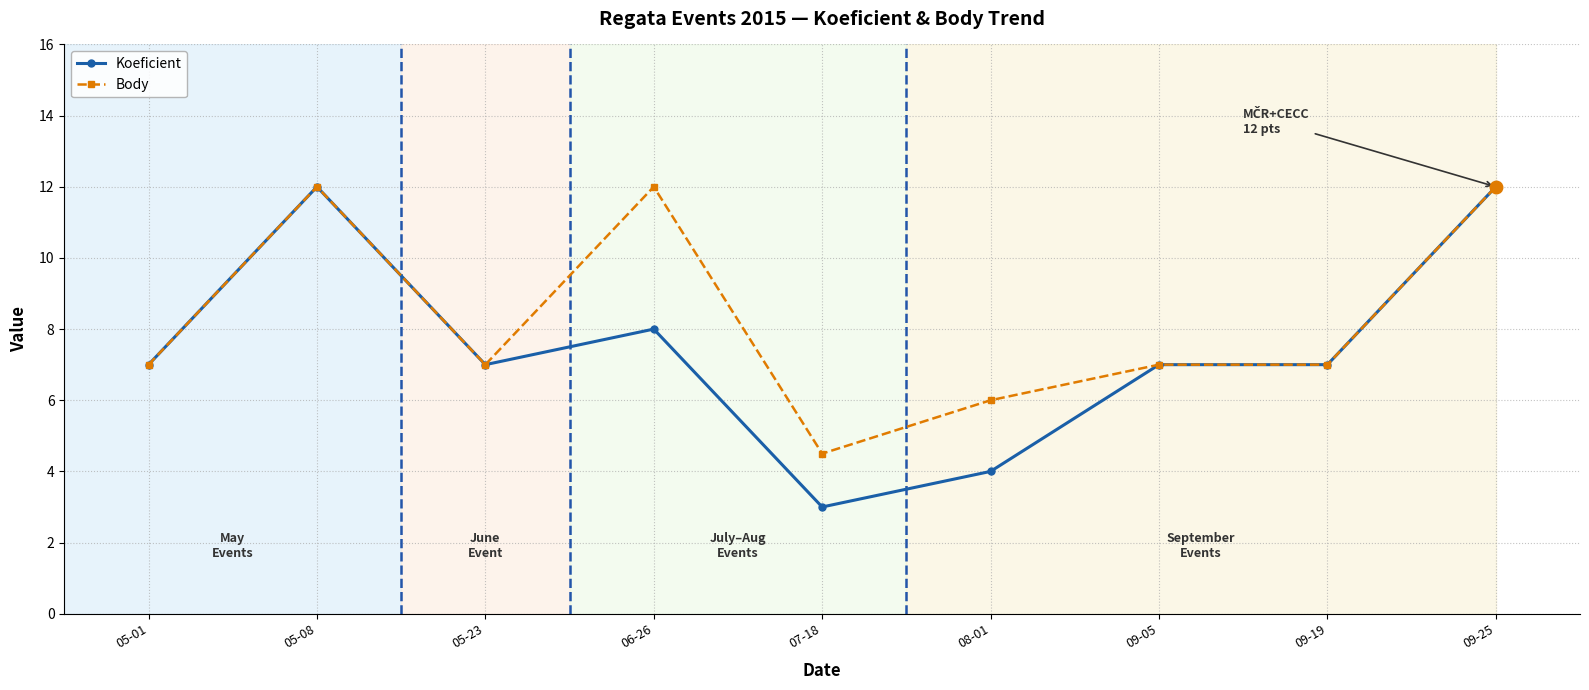

What is the total value across all series at 05-01?

14.0